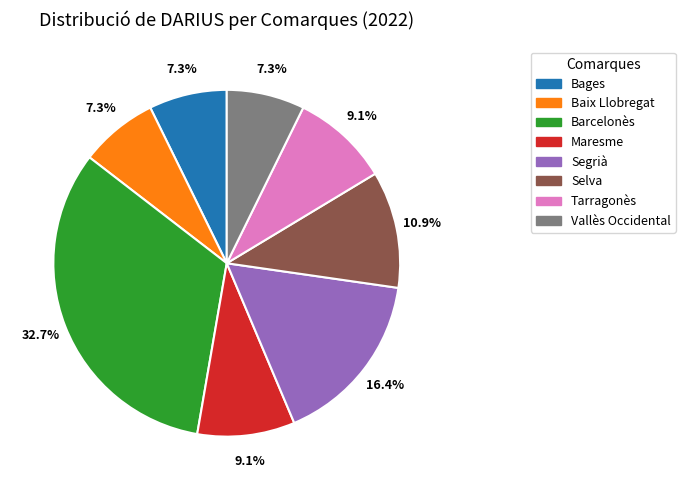

What portion of the pie excludes Baix Llobregat?

92.7%